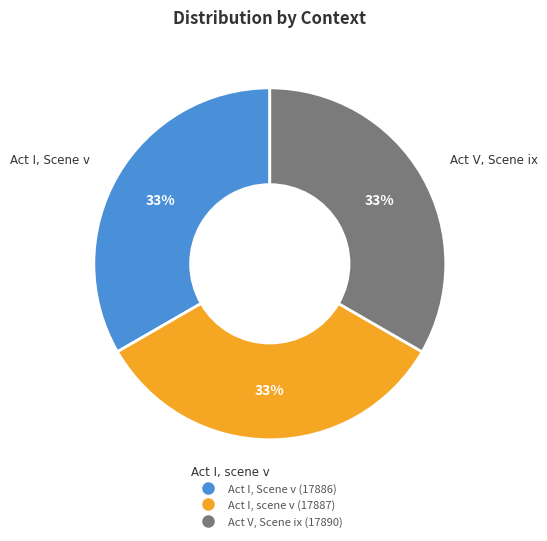

To the nearest percent, what portion does Act V, Scene ix represent?

33%